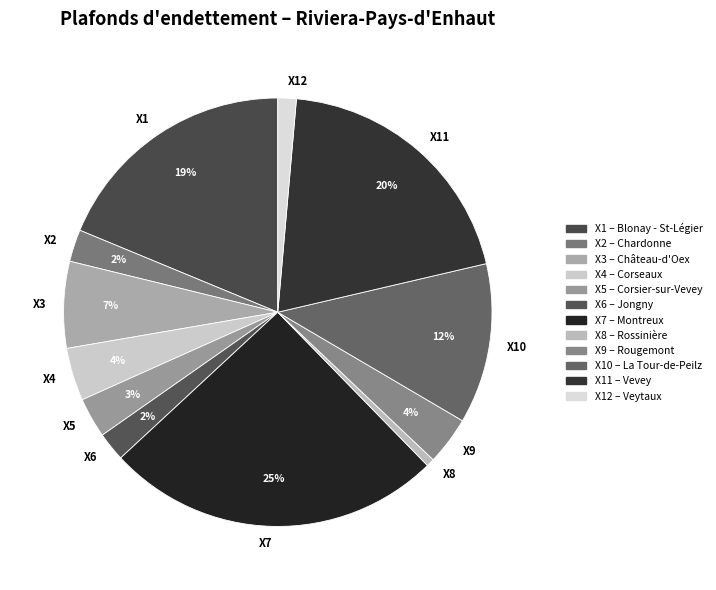

What is the largest slice in the pie chart?

X7